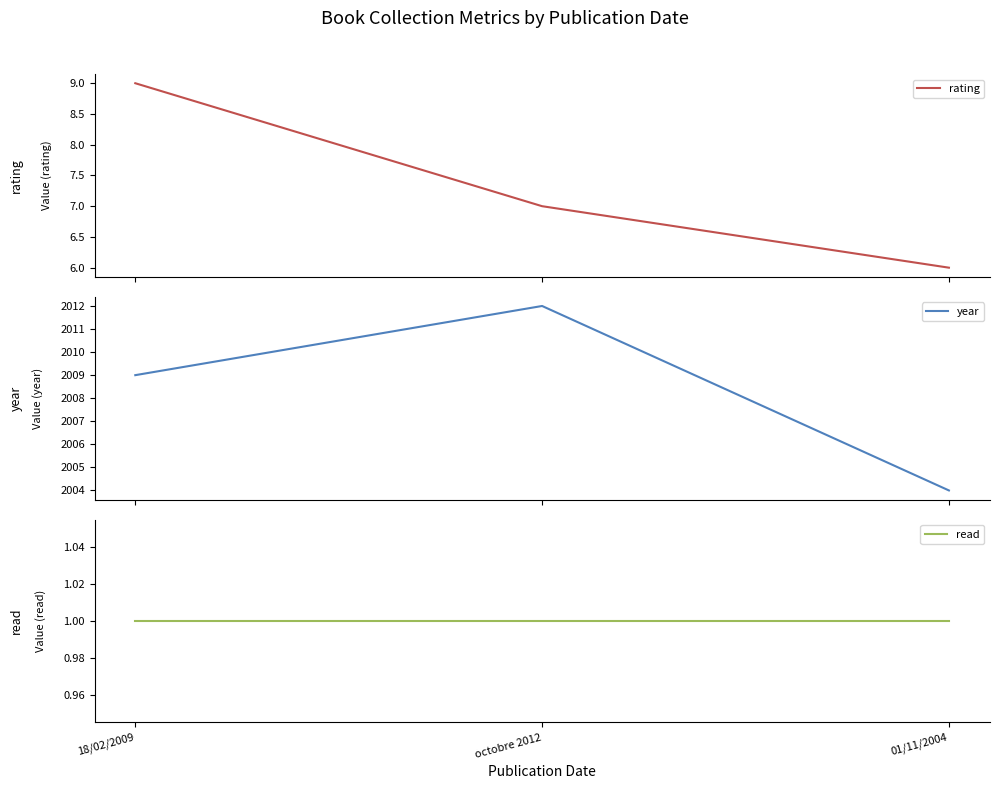

At which label is read closest to 1?

18/02/2009